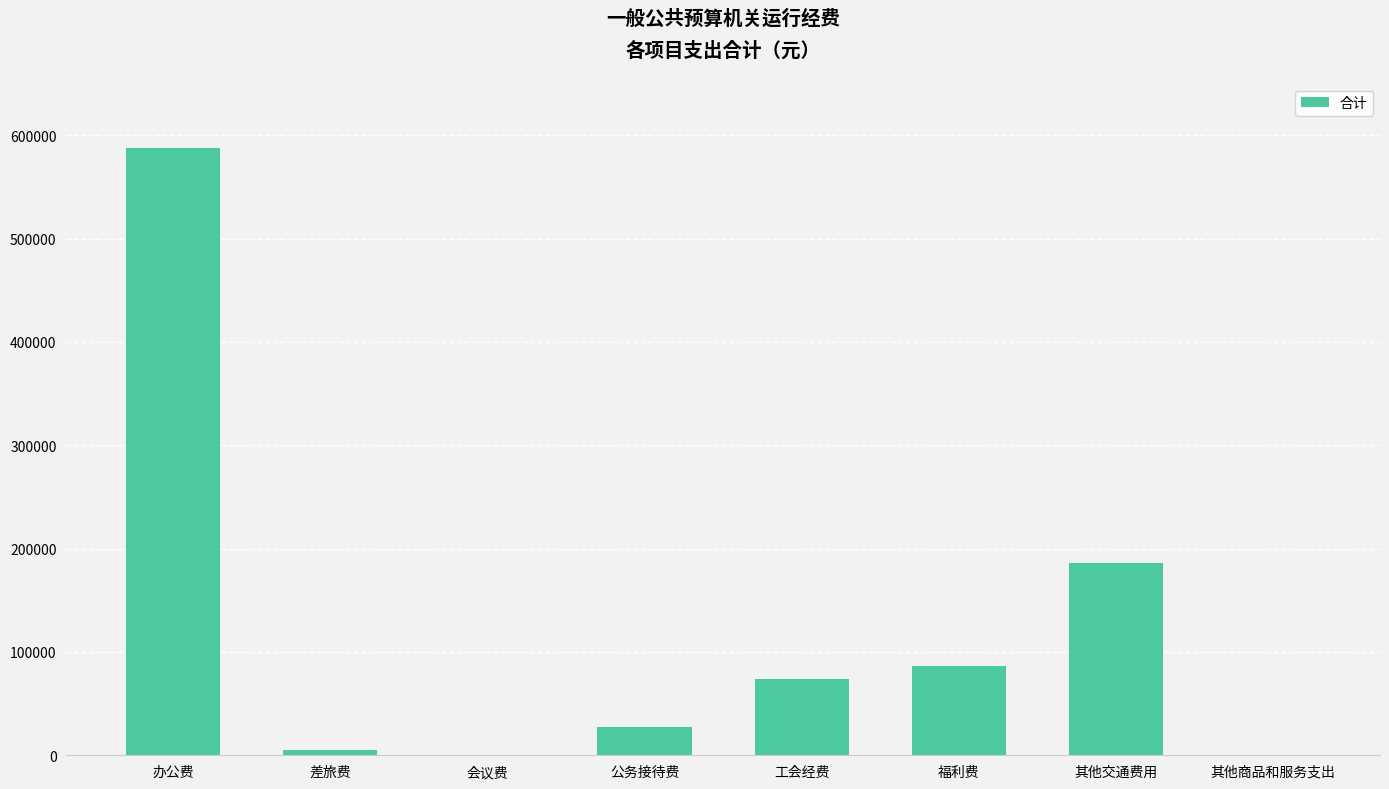

Between 办公费 and 工会经费, which is larger?

办公费